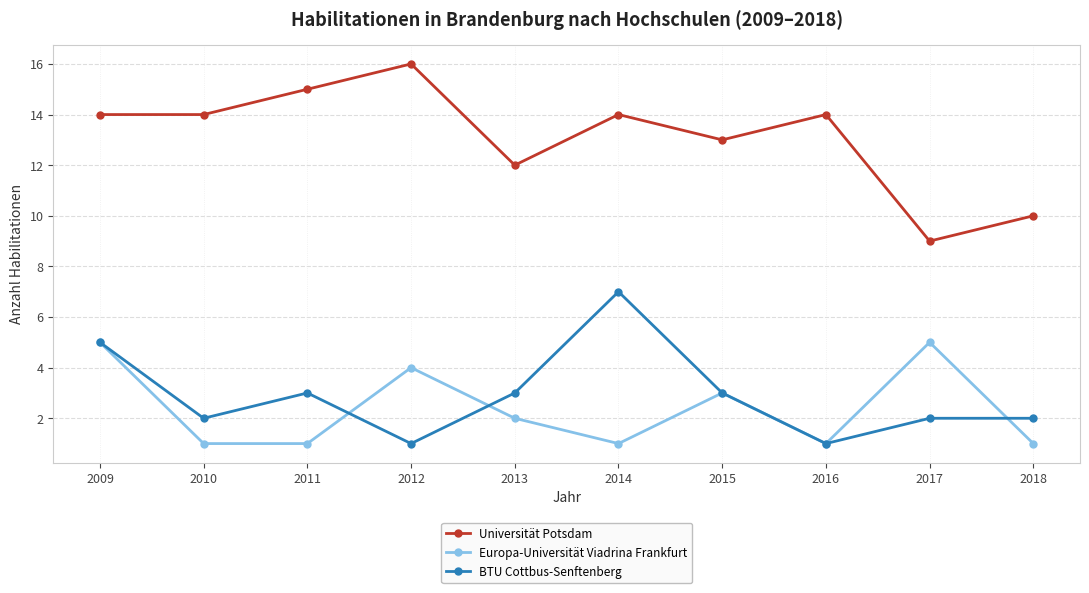

At which category does BTU Cottbus-Senftenberg reach its first local peak?

2011